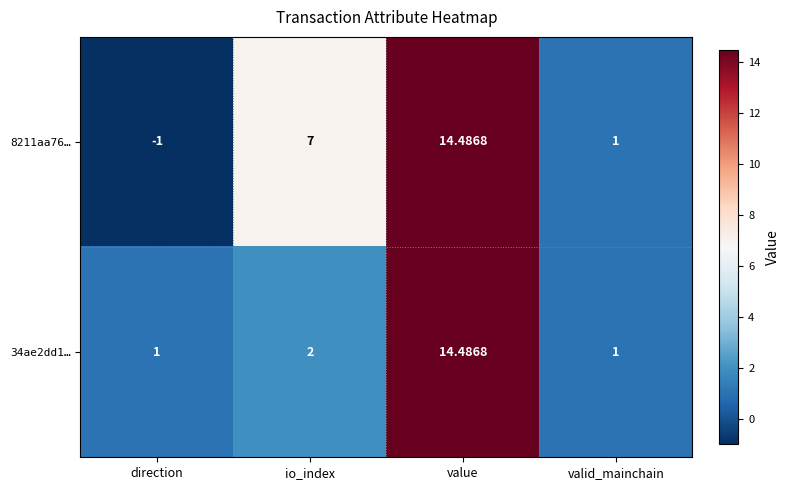

At which category is the sum across all series the highest?

value